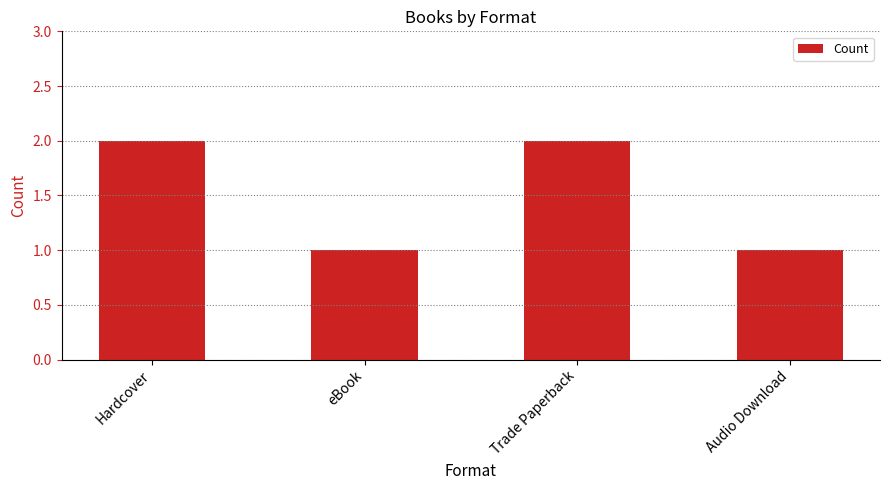

What is the label of the 3rd bar from the right?

eBook